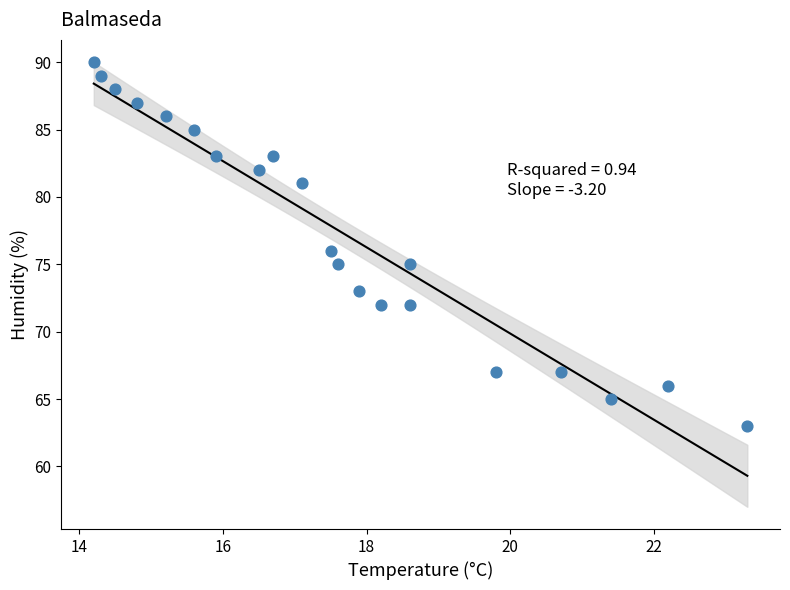

Count the number of points in this scatter plot.

21